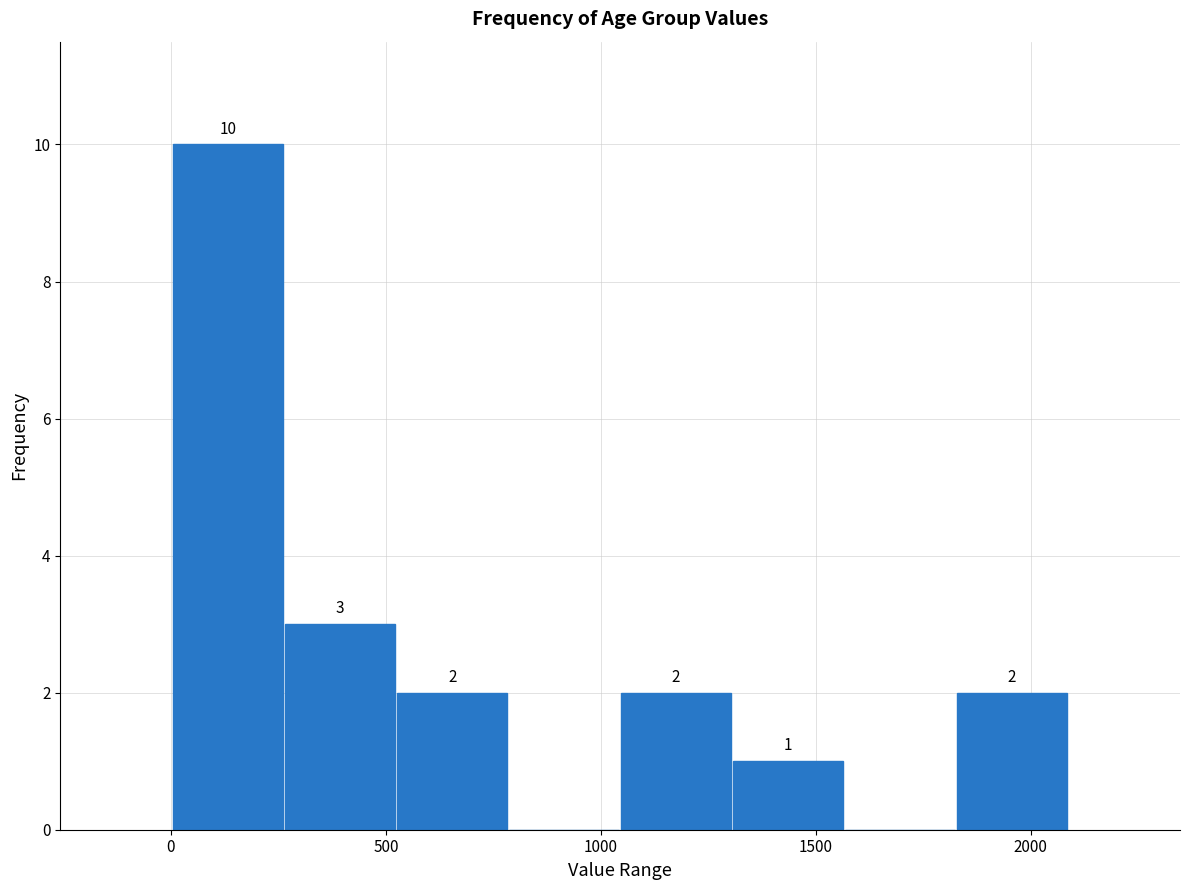

Over which range of the x-axis is the bar tallest?

0 to 250